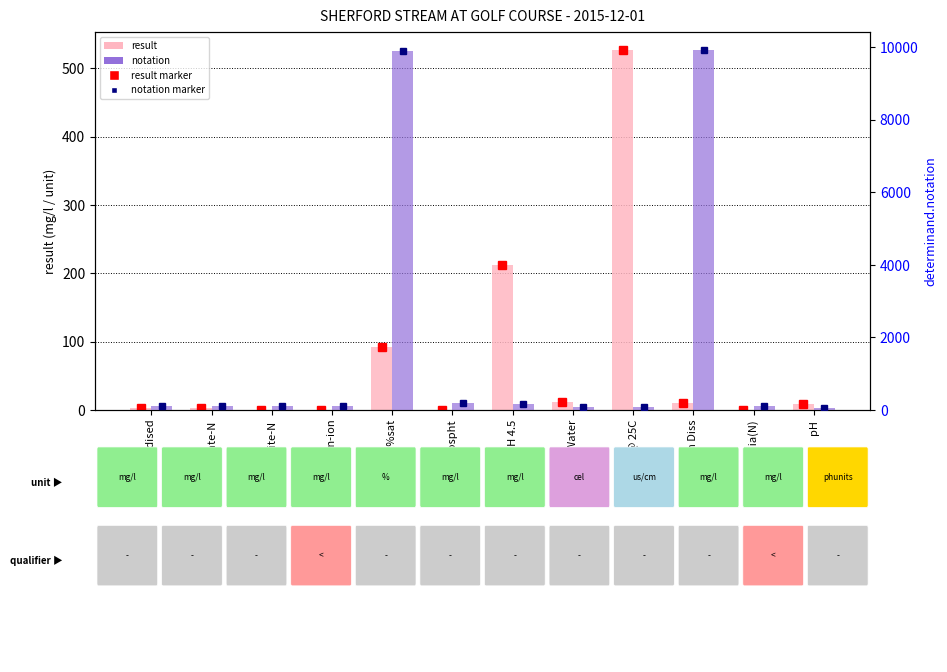

Which series has the widest spread of values?

notation